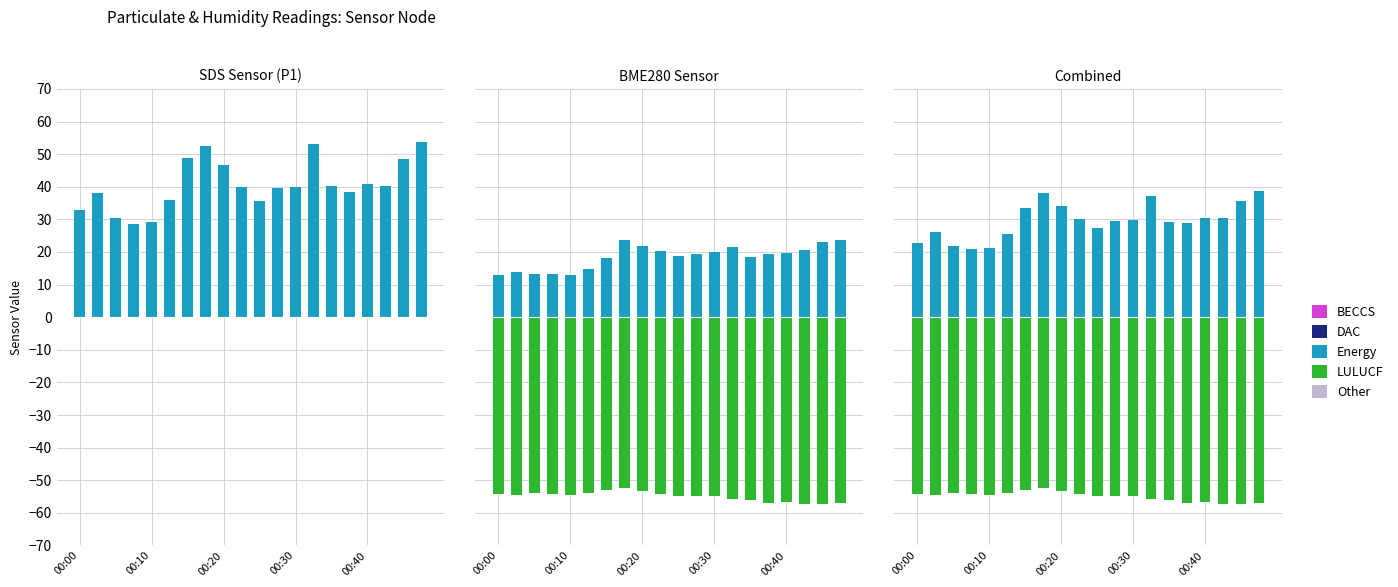

Which series has the widest spread of values?

SDS_P1